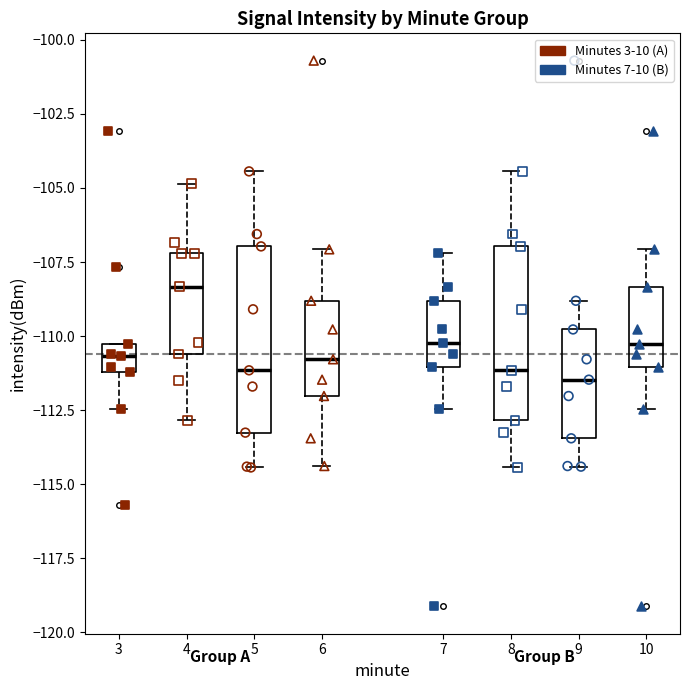

Reading left to right, read every box against the y-axis: the position of its median line, the range the box covers, and the ends of its whiskers. The values are not printed on the chart, so give them approximately, as read against the axis.

3: median -110.5 (inside the box), box -111.0 to -110.5, whiskers -112.5 to -110.5
4: median -108.5, box -110.5 to -107.0, whiskers -113.0 to -105.0
5: median -111.0, box -113.5 to -107.0, whiskers -114.5 to -104.5
6: median -111.0, box -112.0 to -109.0, whiskers -114.5 to -107.0
7: median -110.0, box -111.0 to -109.0, whiskers -112.5 to -107.0
8: median -111.0, box -113.0 to -107.0, whiskers -114.5 to -104.5
9: median -111.5, box -113.5 to -110.0, whiskers -114.5 to -109.0
10: median -110.5, box -111.0 to -108.5, whiskers -112.5 to -107.0